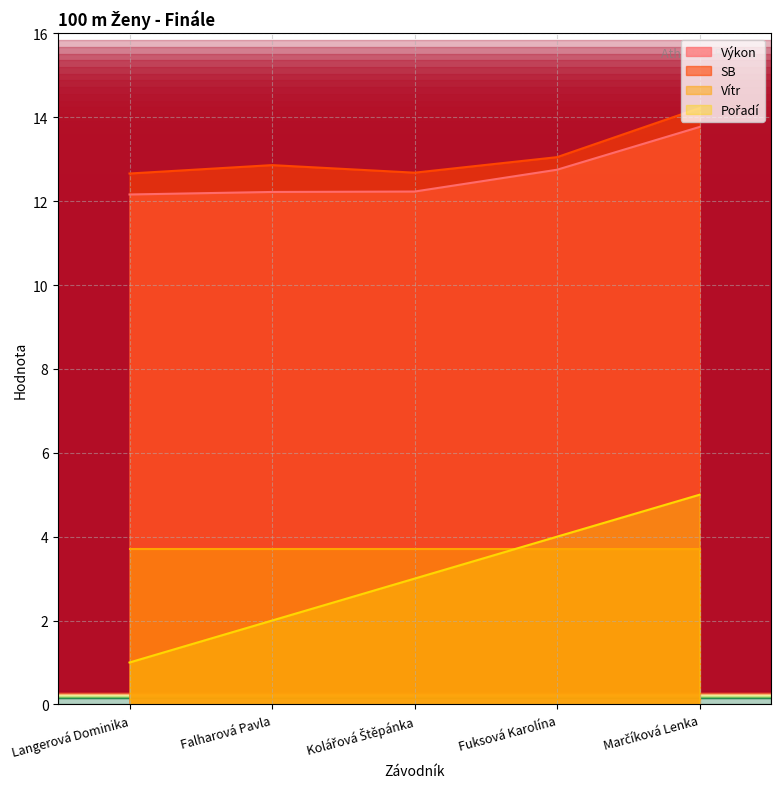

True or false: SB has a value of 13.1 at Fuksová Karolína.

True